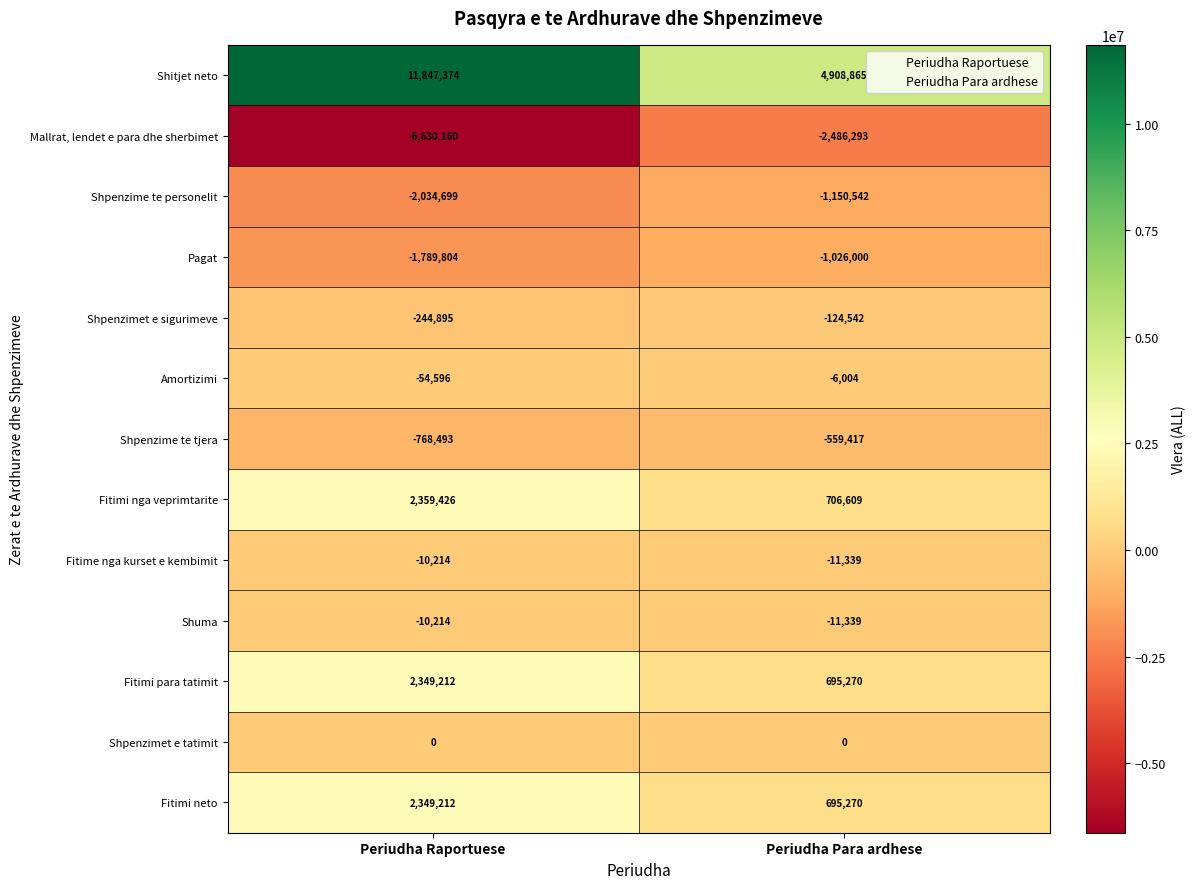

What is the average value of the Fitime nga kurset e kembimit series?

-10776